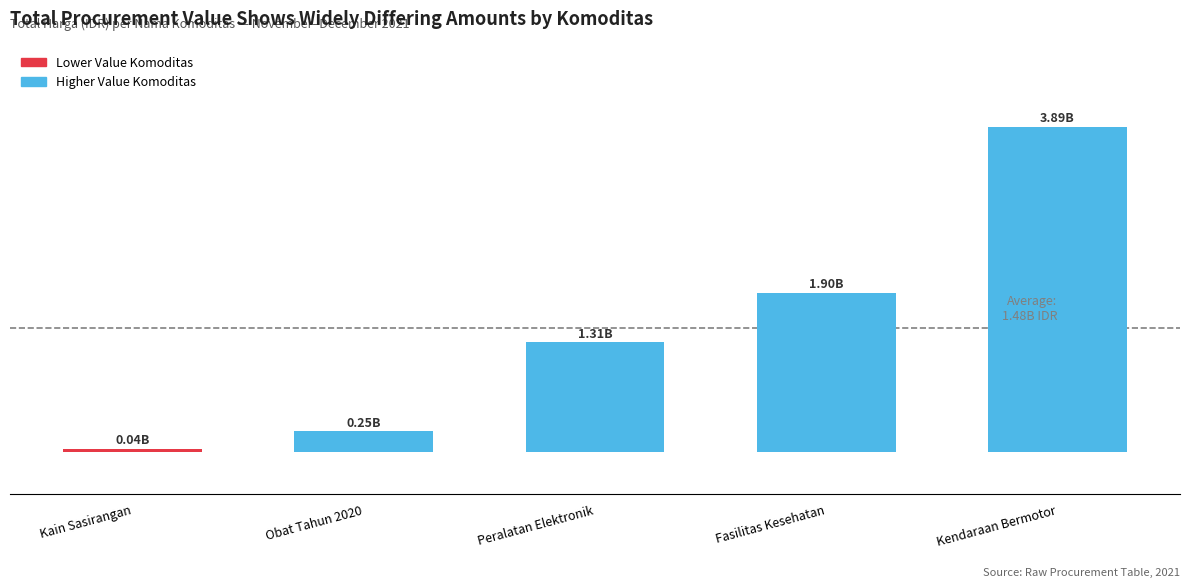

Rank the categories by value from highest to lowest.

Kendaraan Bermotor, Fasilitas Kesehatan, Peralatan Elektronik, Obat Tahun 2020, Kain Sasirangan